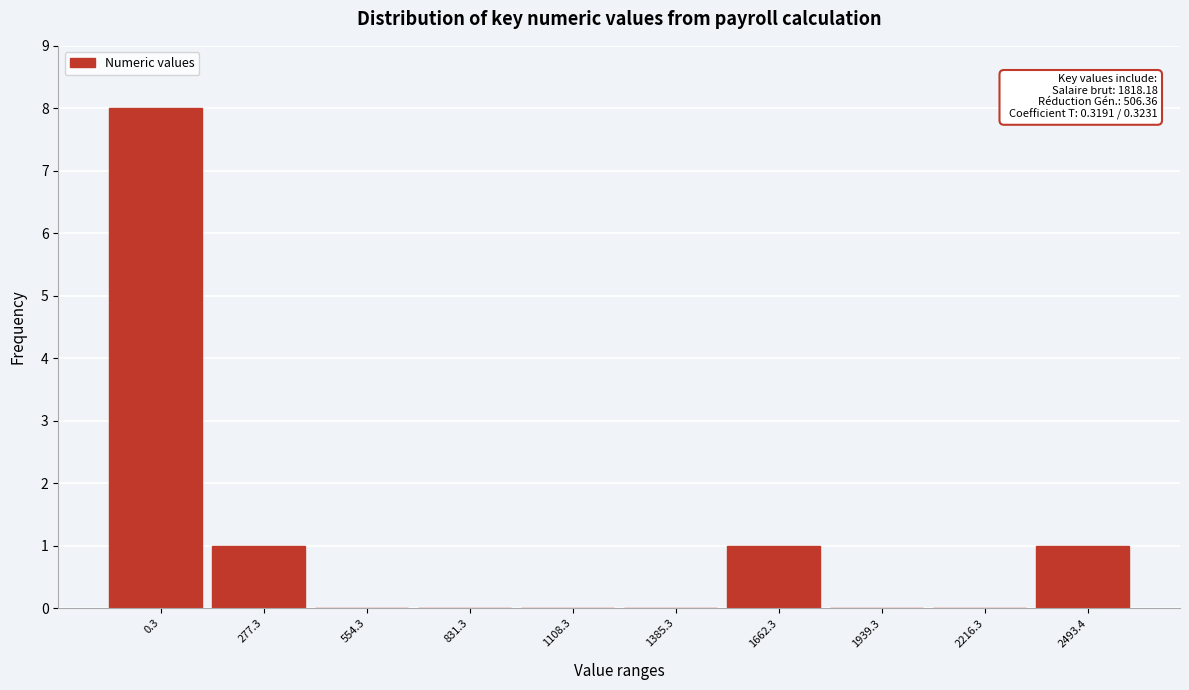

Reading left to right, extract all data points from this chart.

0.3=8	277.3=1	554.3=0	831.3=0	1108.3=0	1385.3=0	1662.3=1	1939.3=0	2216.3=0	2493.4=1